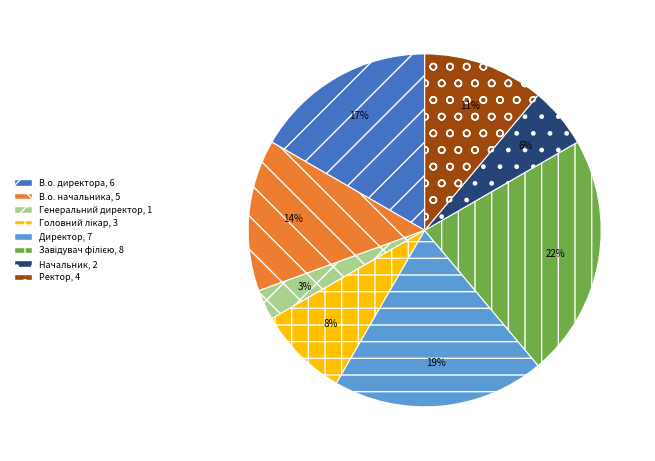

Count the number of slices in the pie.

8